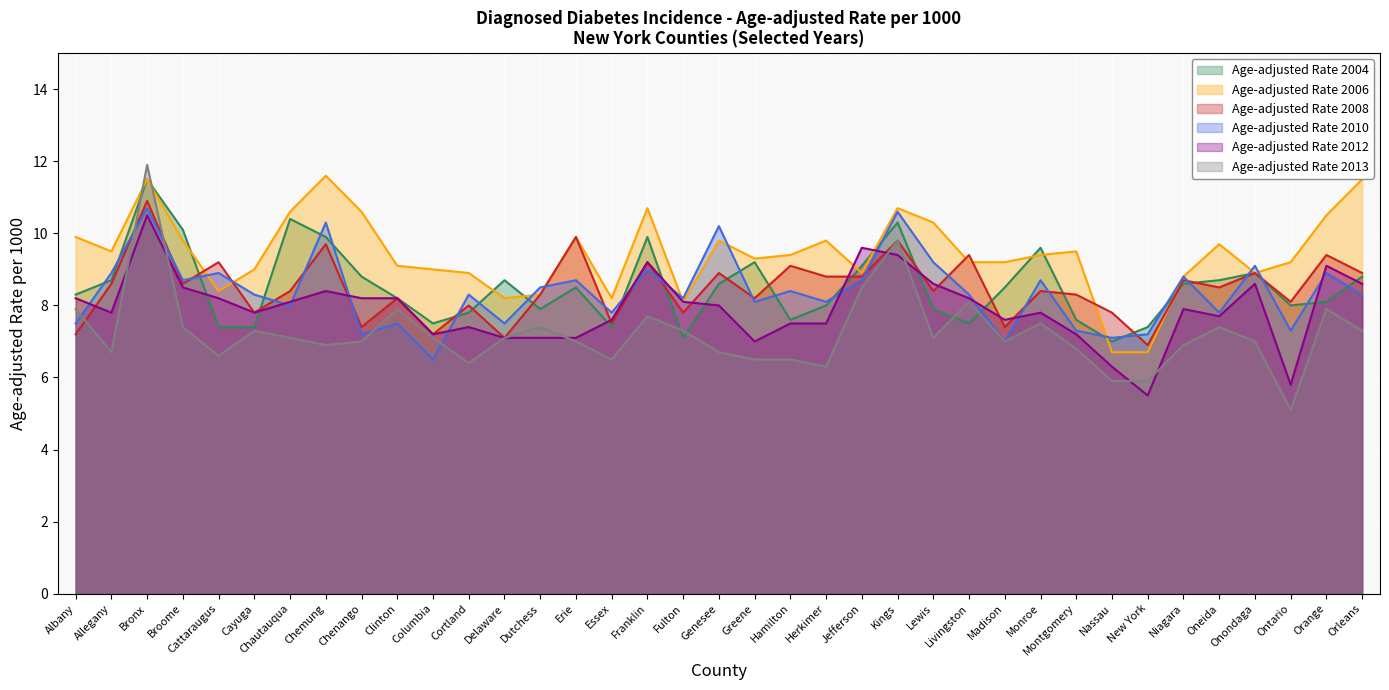

How many times do Age-adjusted Rate 2004 and Age-adjusted Rate 2013 cross each other?

6